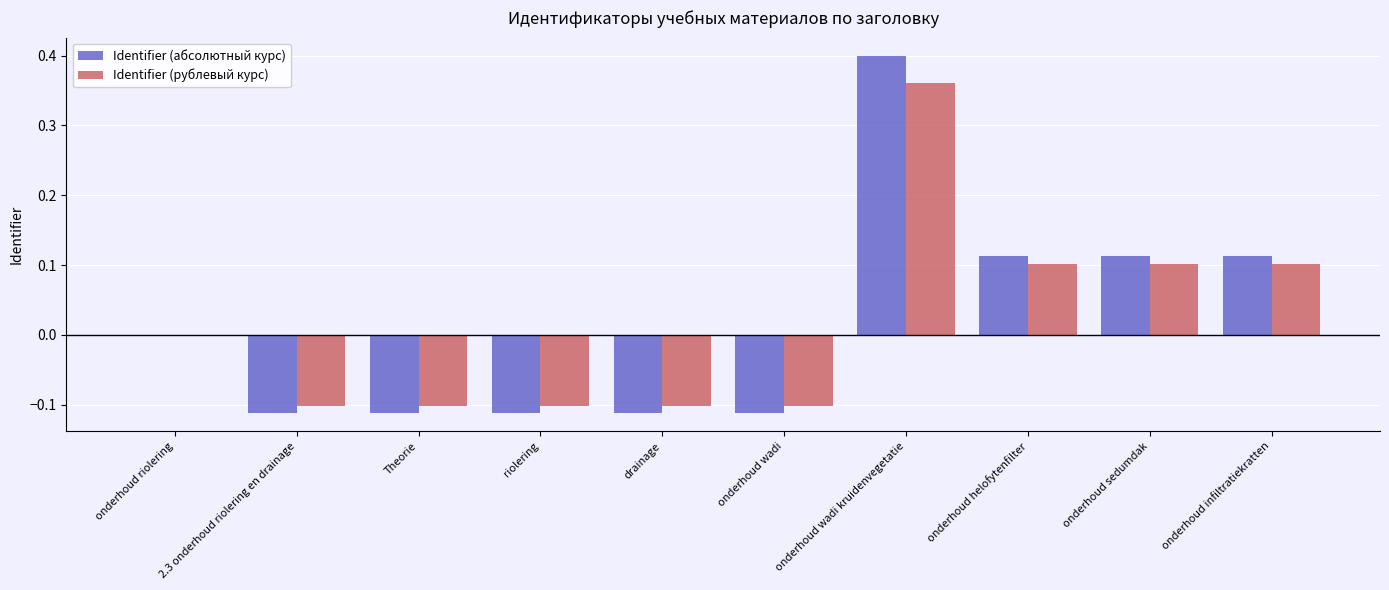

At which label is Identifier (рублевый курс) closest to 0?

onderhoud riolering